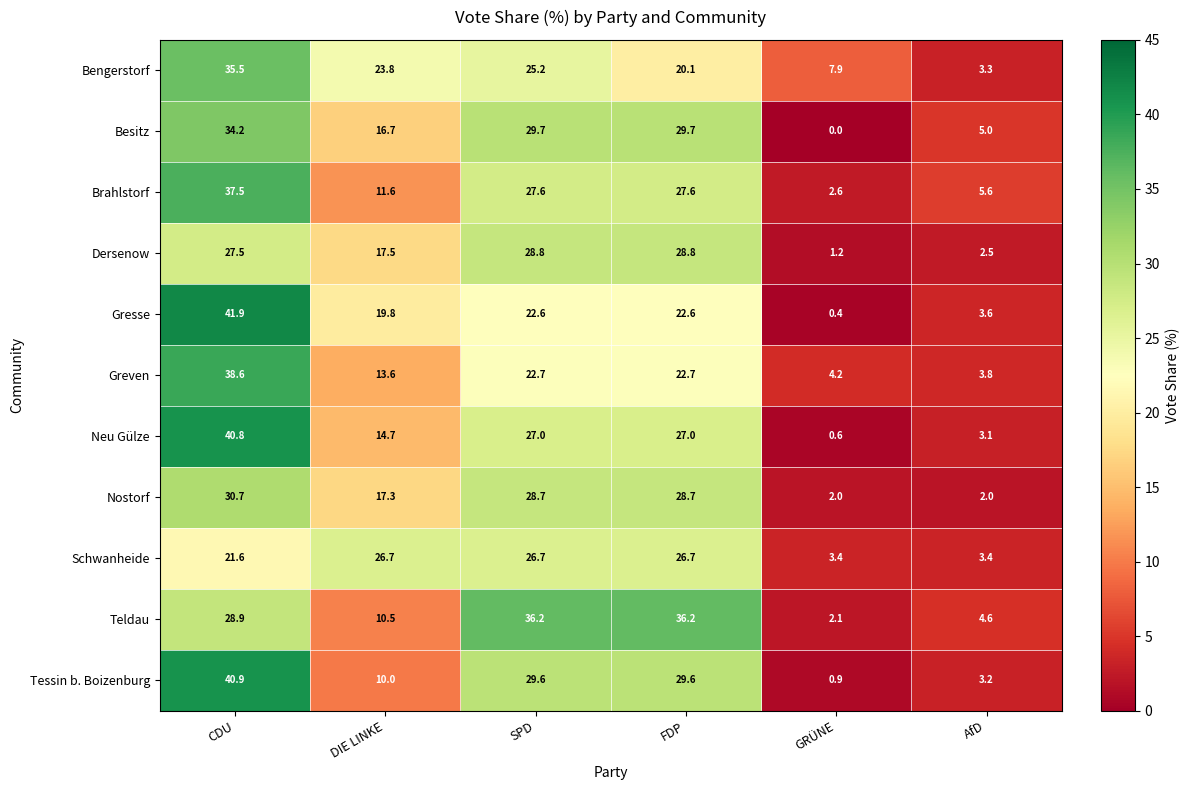

Which series has the largest range (max minus min)?

Gresse